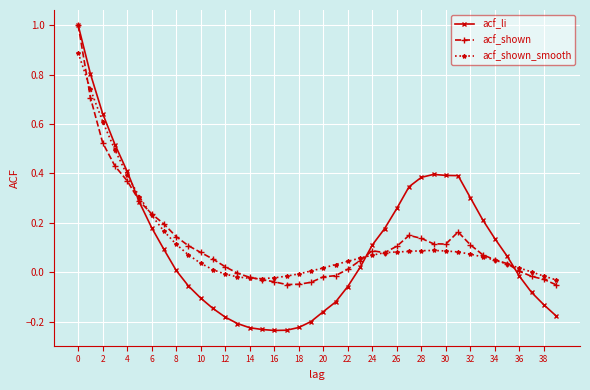

What is the highest value of the acf_shown_smooth series?

0.9